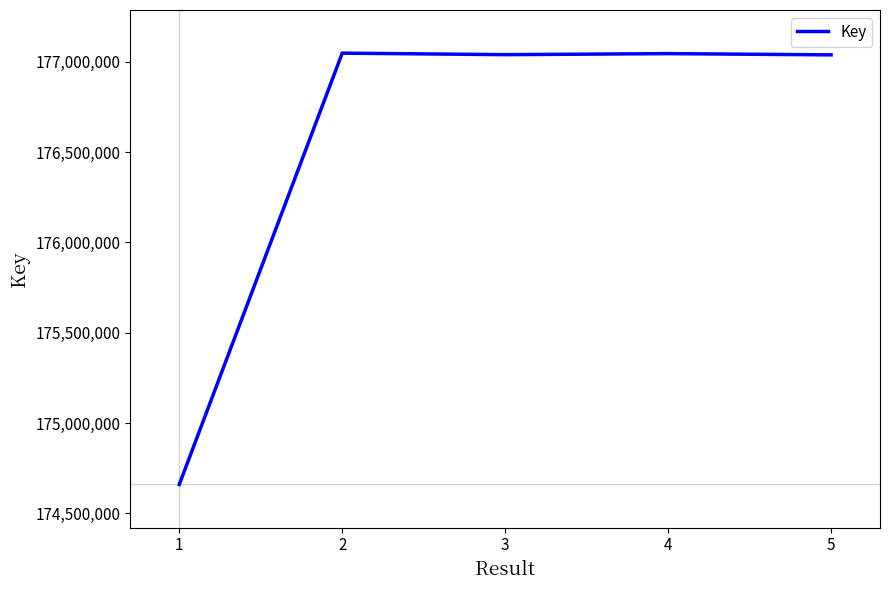

What is the difference between the maximum and minimum values?

2386897